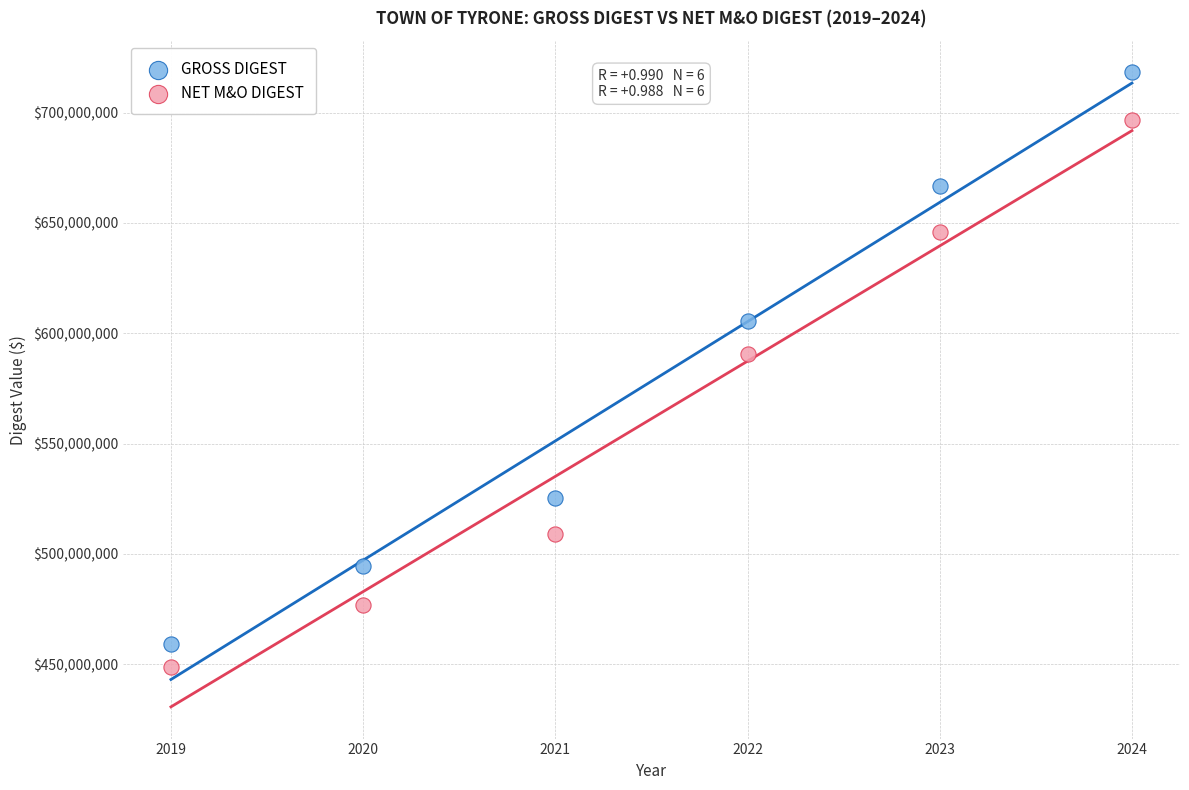

What is the X range (max minus min) for the scatter plot?

5